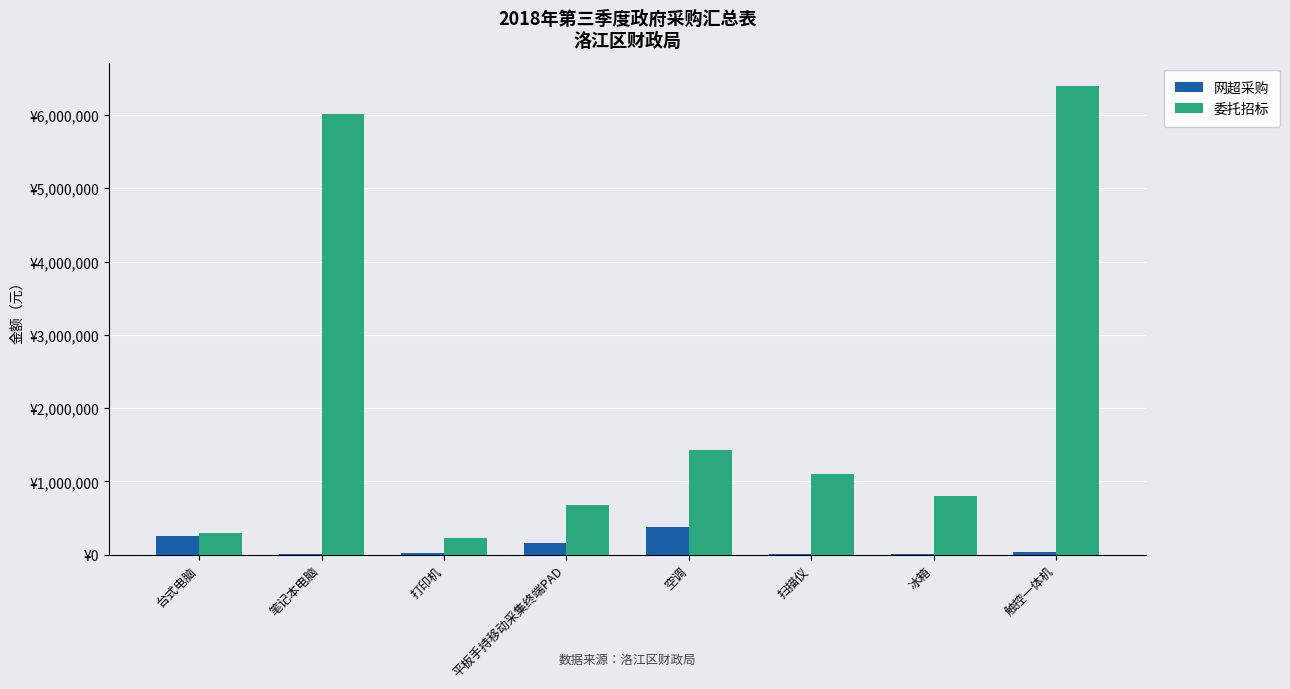

Are the bars horizontal?

No